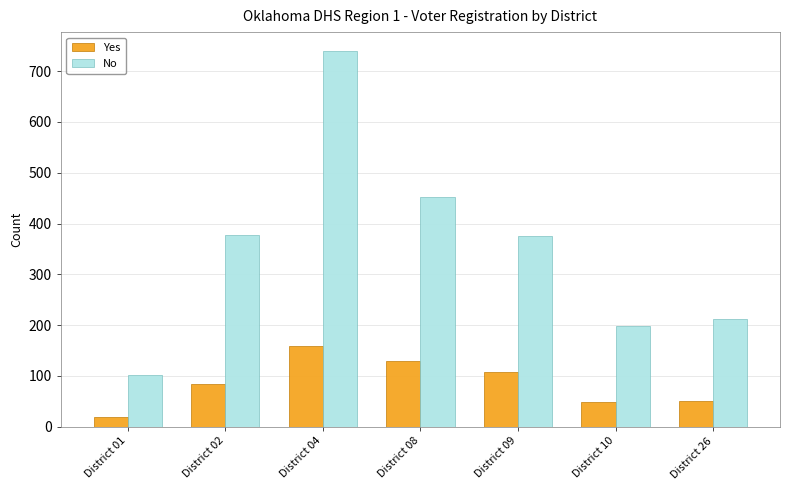

What is the minimum value shown in the chart?

20